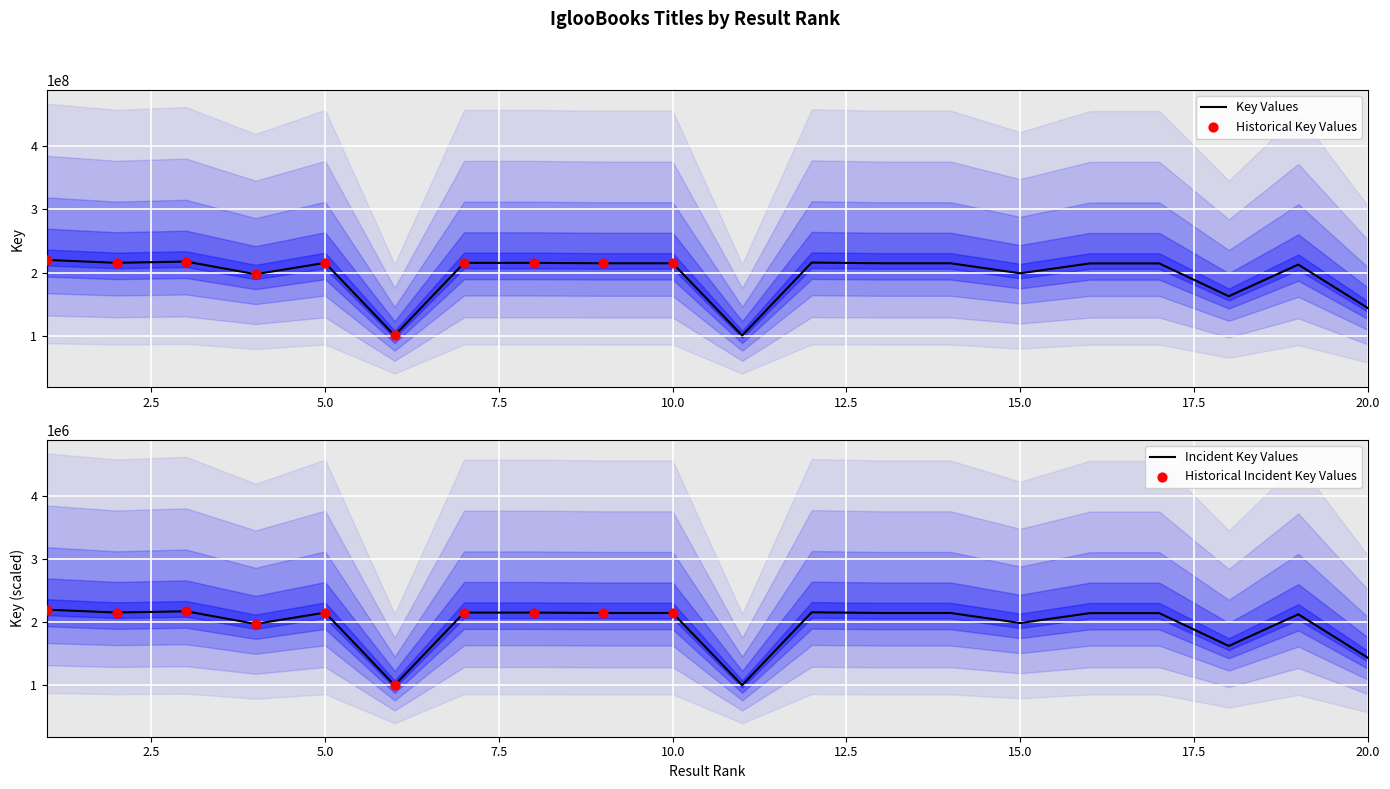

Approximately how many times larger is the value at 11 compared to 13?

0.5